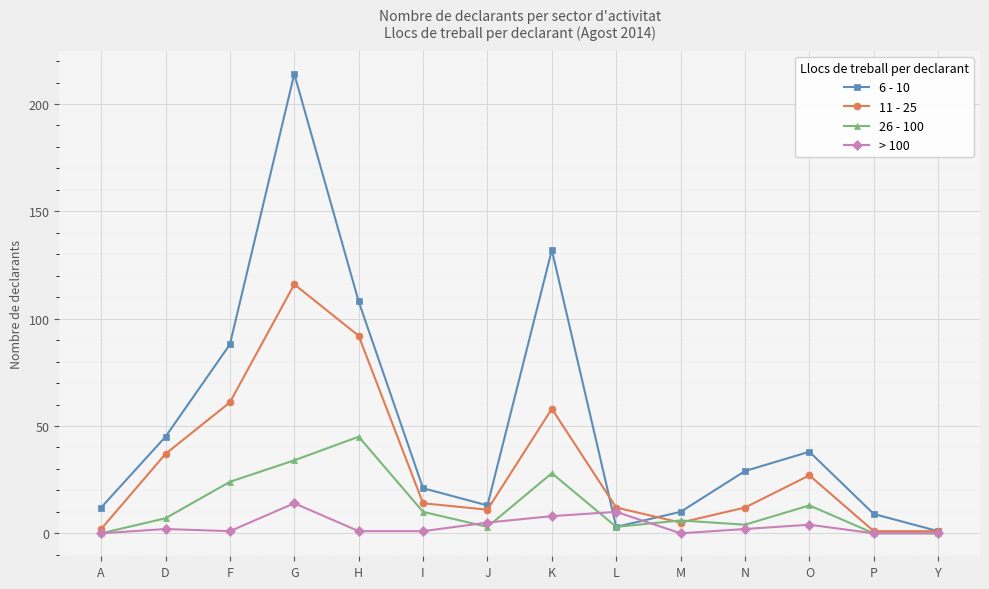

What is the spread (max minus min) of values at G?

200